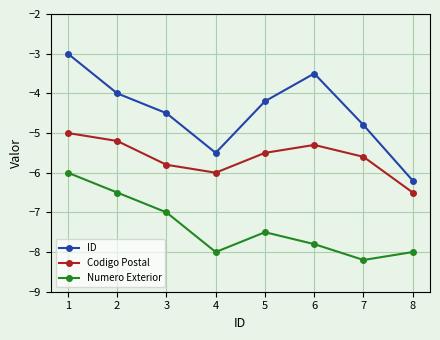

Is it true that Codigo Postal equals -3.4 at 3?

False